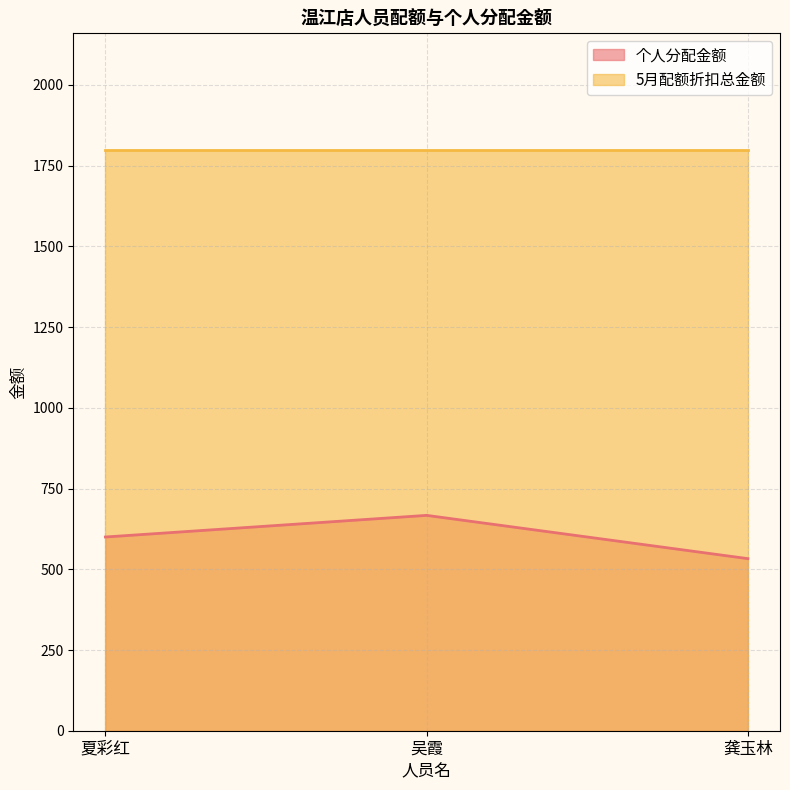

The value at 夏彩红 is 600. True or false?

True